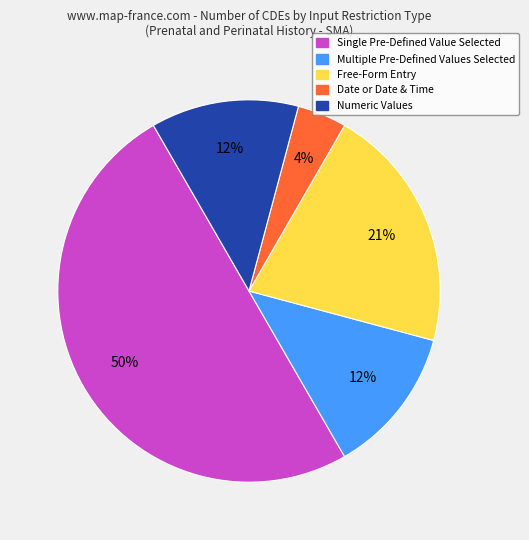

Is the sum of Multiple Pre-Defined Values Selected and Single Pre-Defined Value Selected greater than half?

Yes